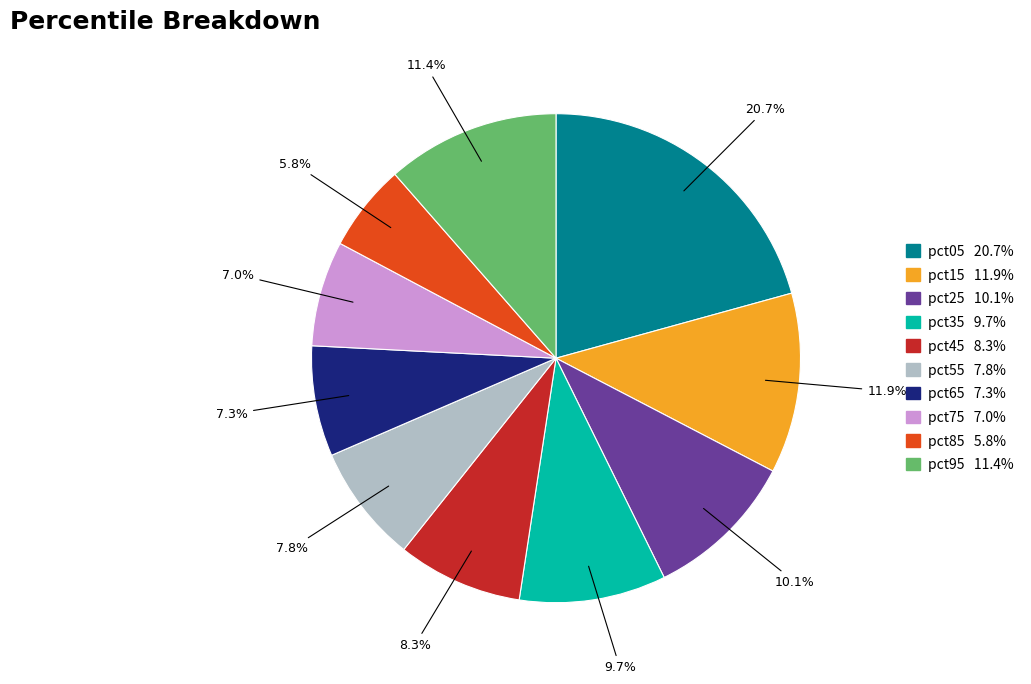

How many slices are in this pie chart?

10